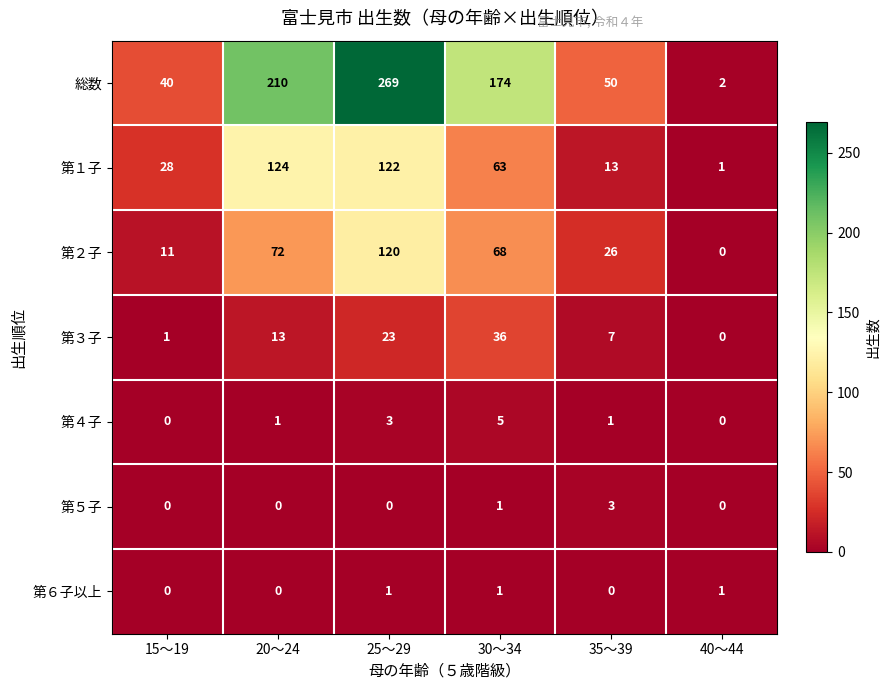

At which category is the sum across all series the highest?

25～29